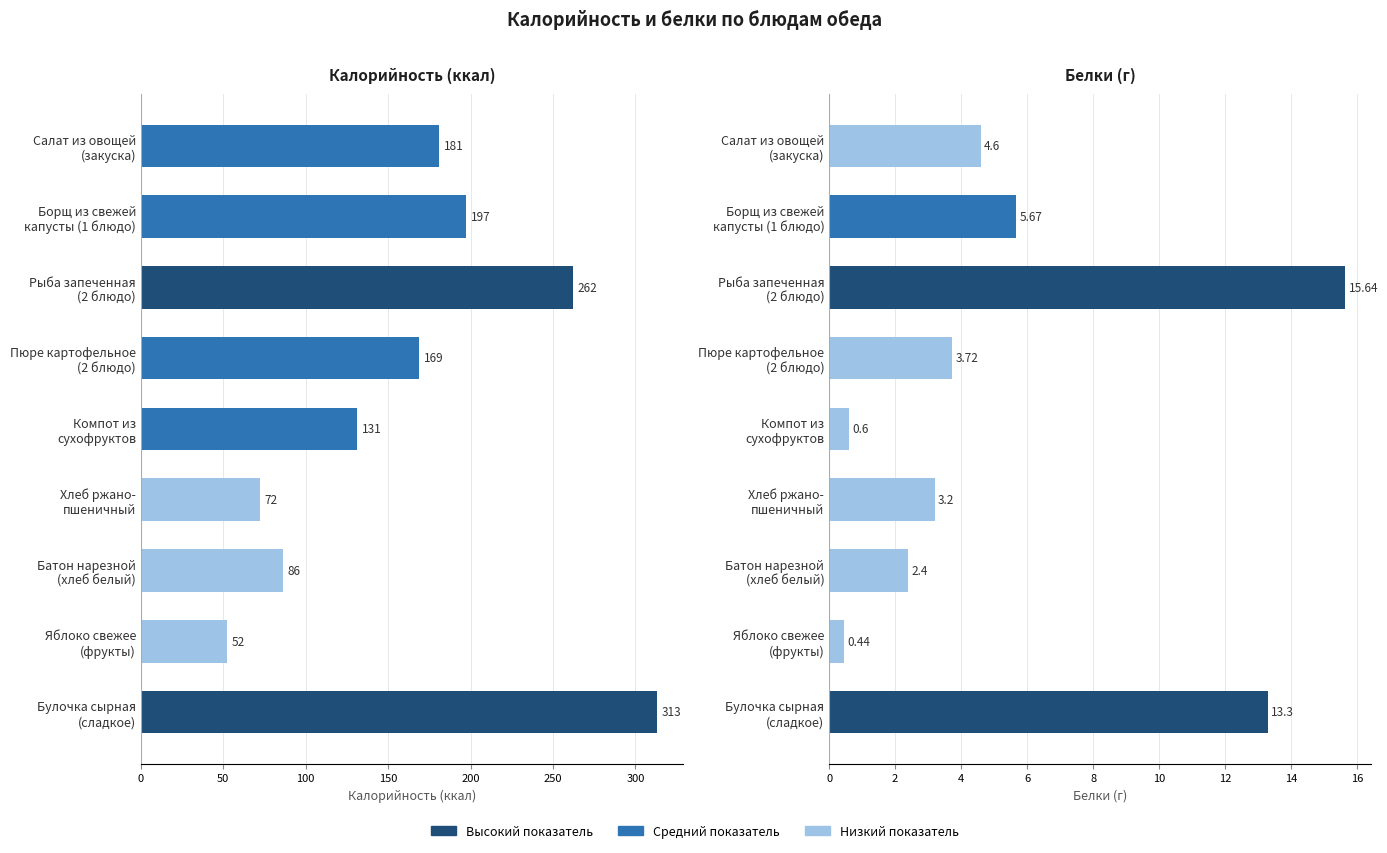

How many groups of bars are there?

9